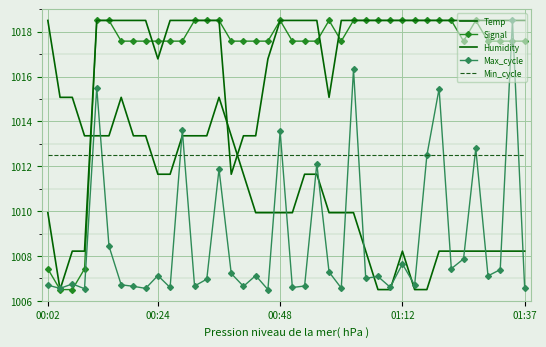

At which label does Temp reach its minimum?

27